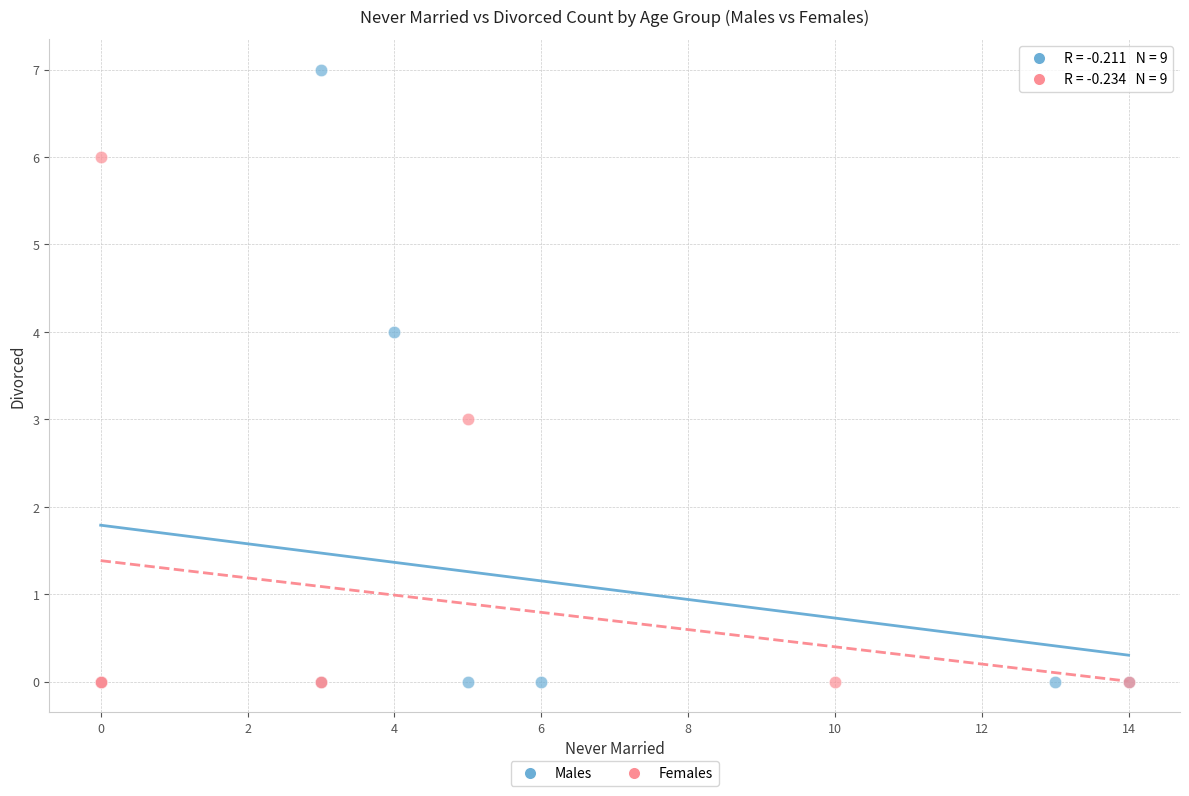

Which series reaches the maximum Y coordinate?

Males